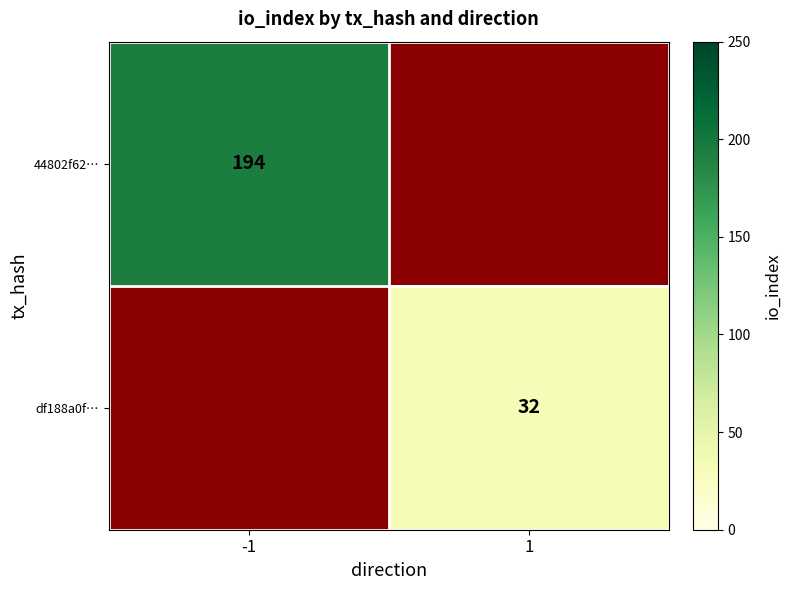

Is the value of 44802f62… at -1 greater than the value of df188a0f… at 1?

Yes